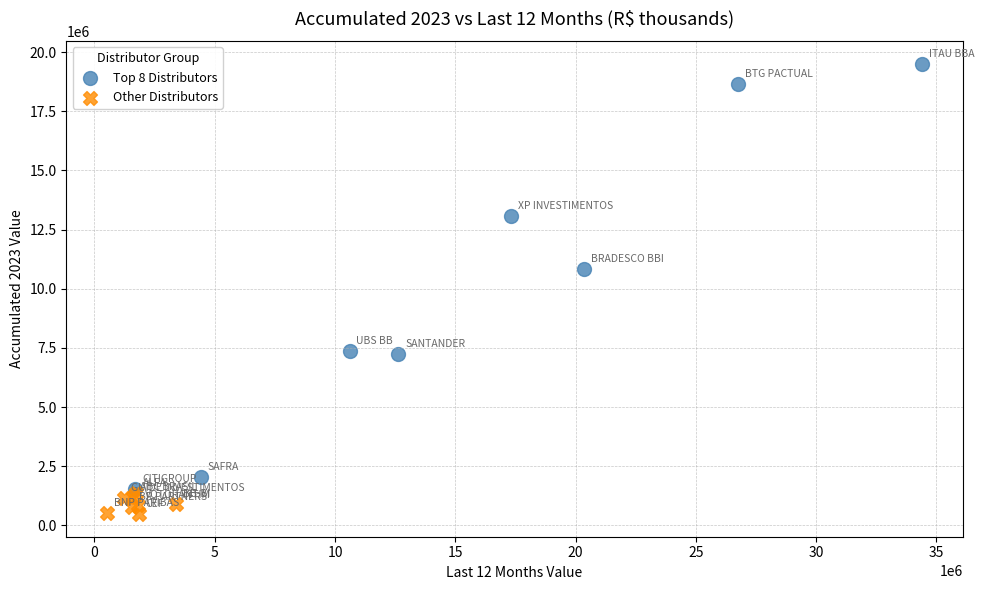

What are all the series names shown in the legend?

Top 8 Distributors, Other Distributors